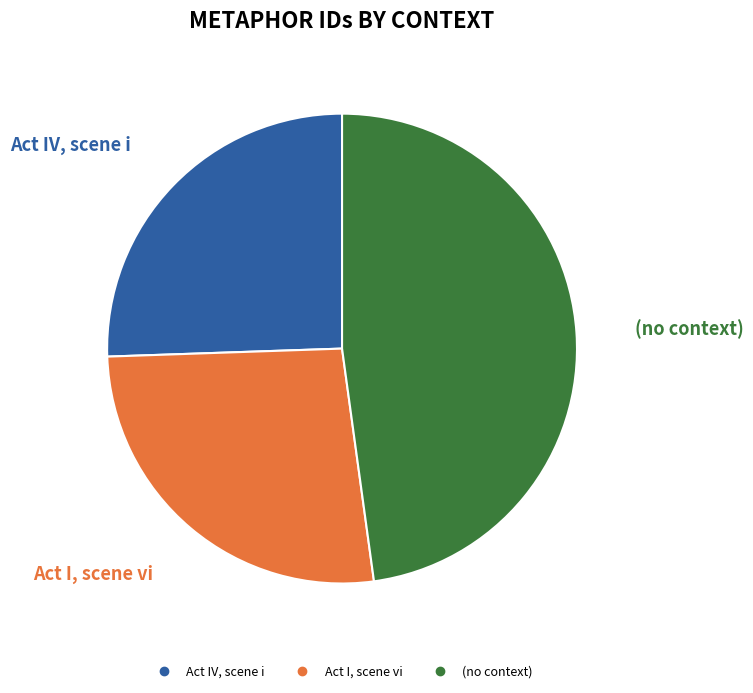

Rank the categories by value from lowest to highest.

Act IV, scene i, Act I, scene vi, (no context)